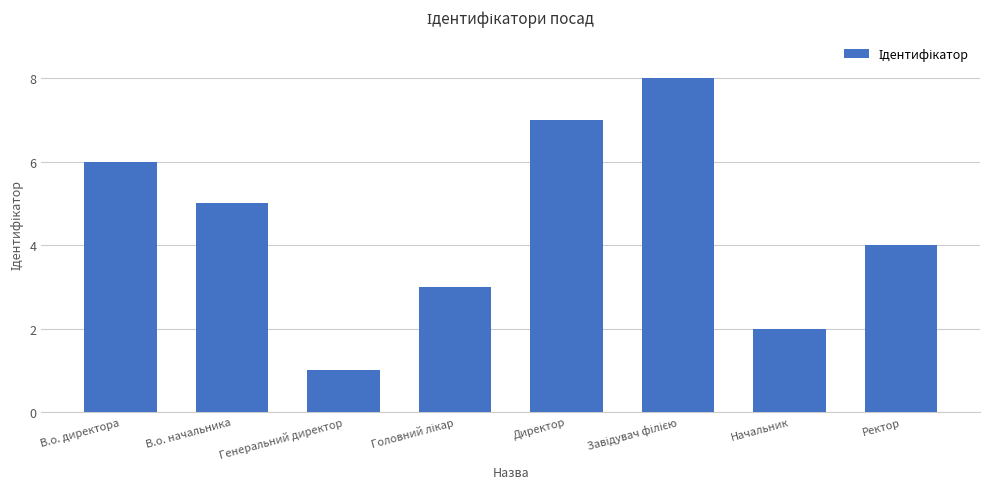

What is the sum of all values?

36